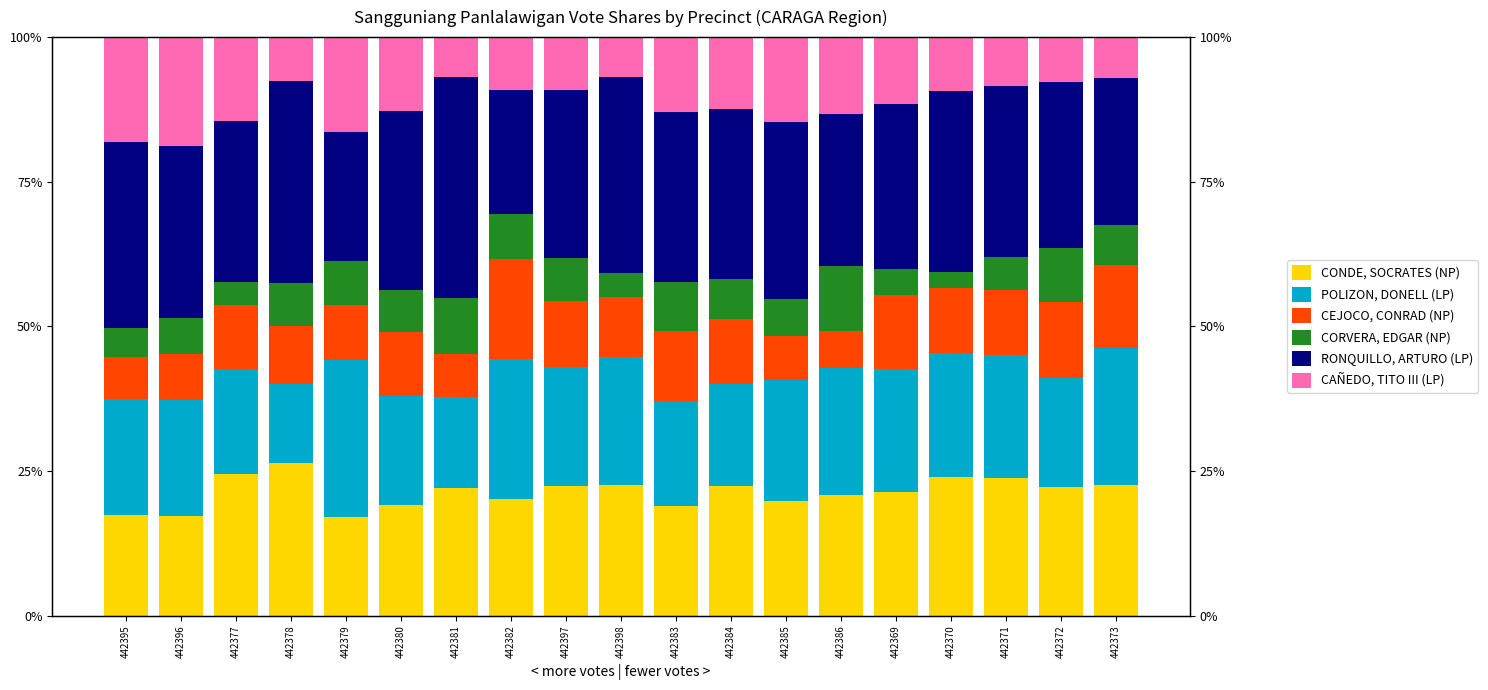

True or false: RONQUILLO, ARTURO (LP) has a value of 46.3 at 442372.

False